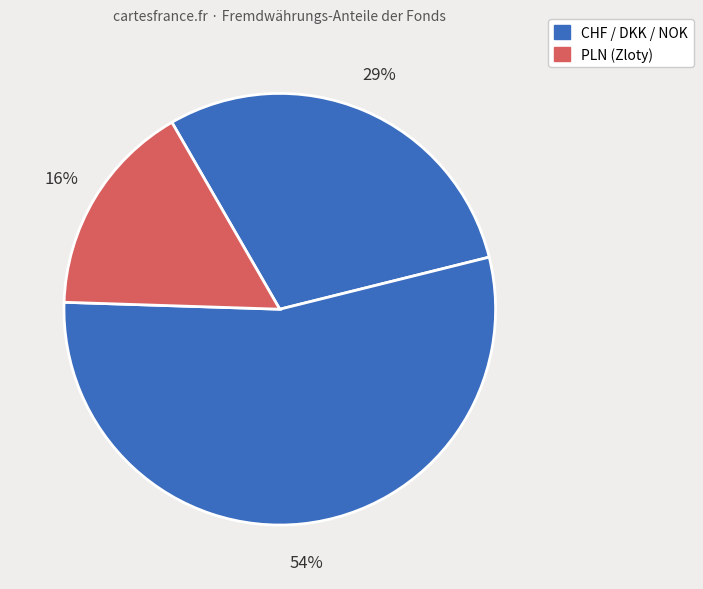

How many segments does this pie chart have?

3